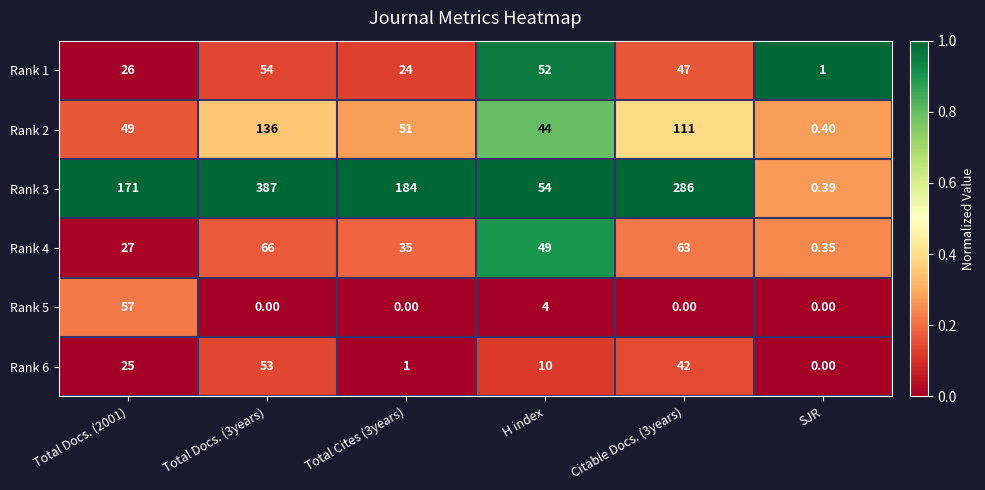

Is the value of Rank 4 at Total Docs. (3years) greater than the value of Rank 2 at Total Cites (3years)?

Yes